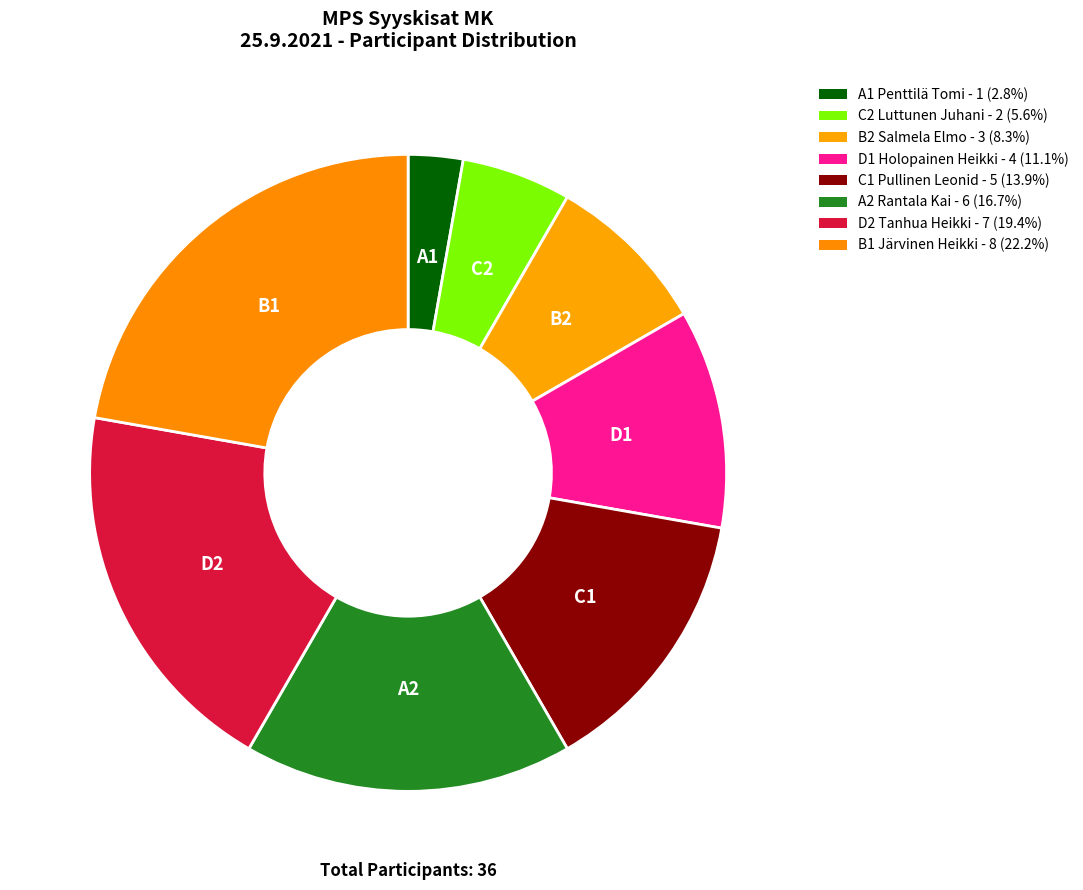

What portion of the pie excludes A1 Penttilä Tomi?

97.2%